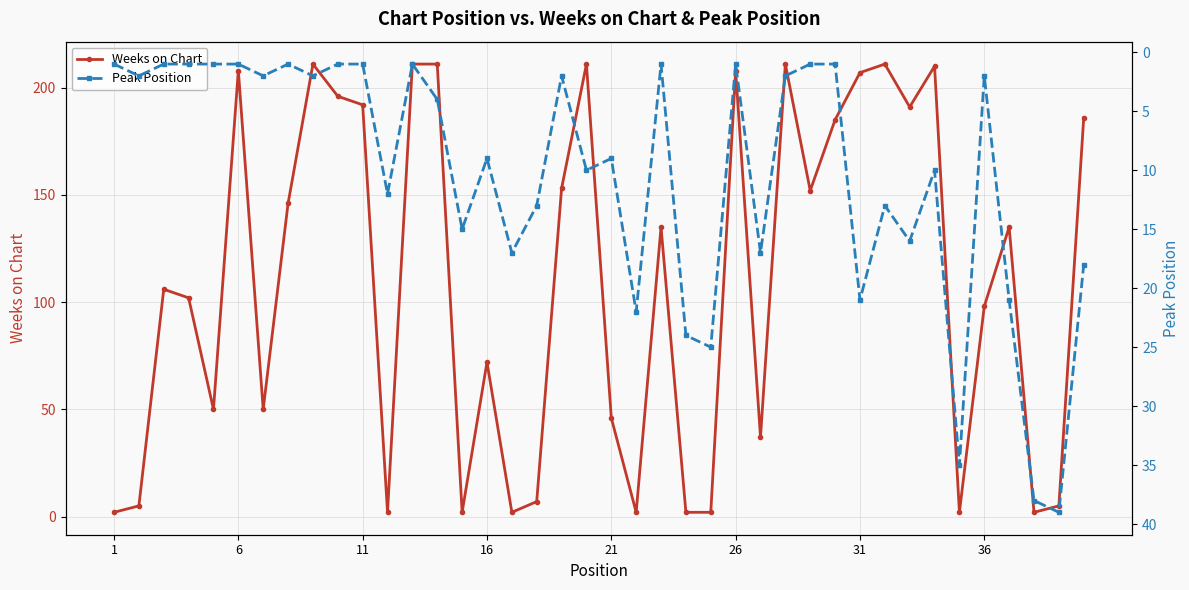

Count the number of data series in this chart.

2